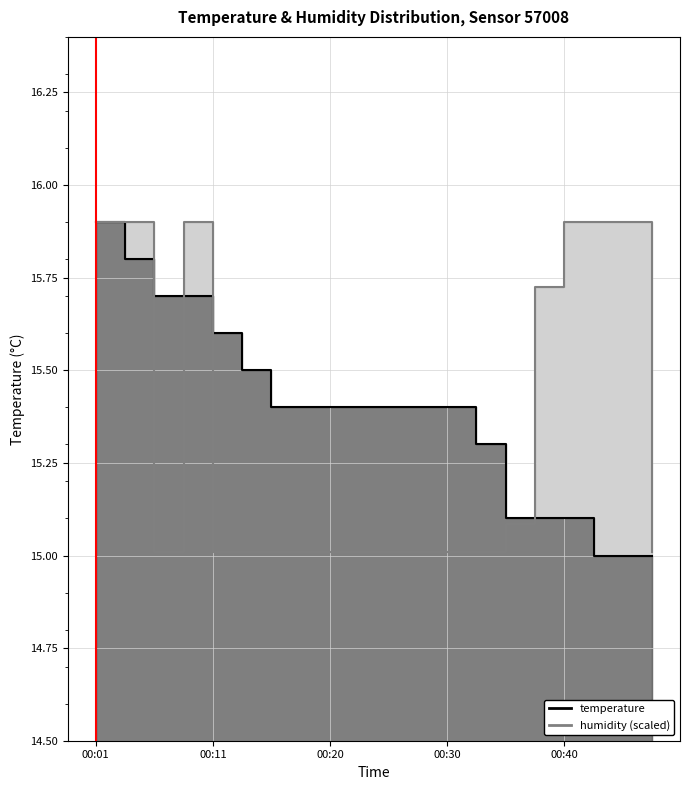

What is the difference between the second highest and minimum values in the humidity series?

0.9